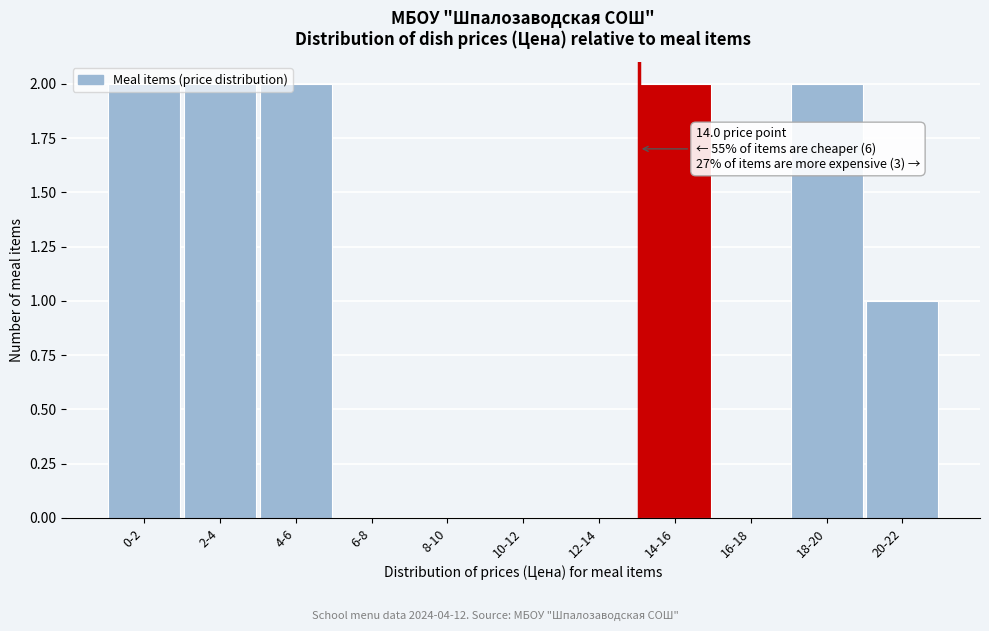

True or false: the data shows 2 at 2-4.

True